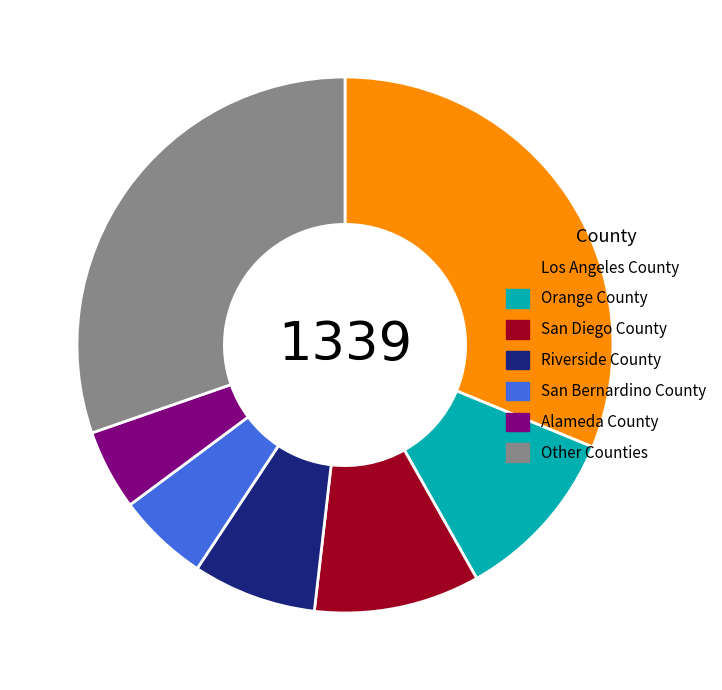

The Los Angeles County slice represents 21% of the pie. True or false?

False